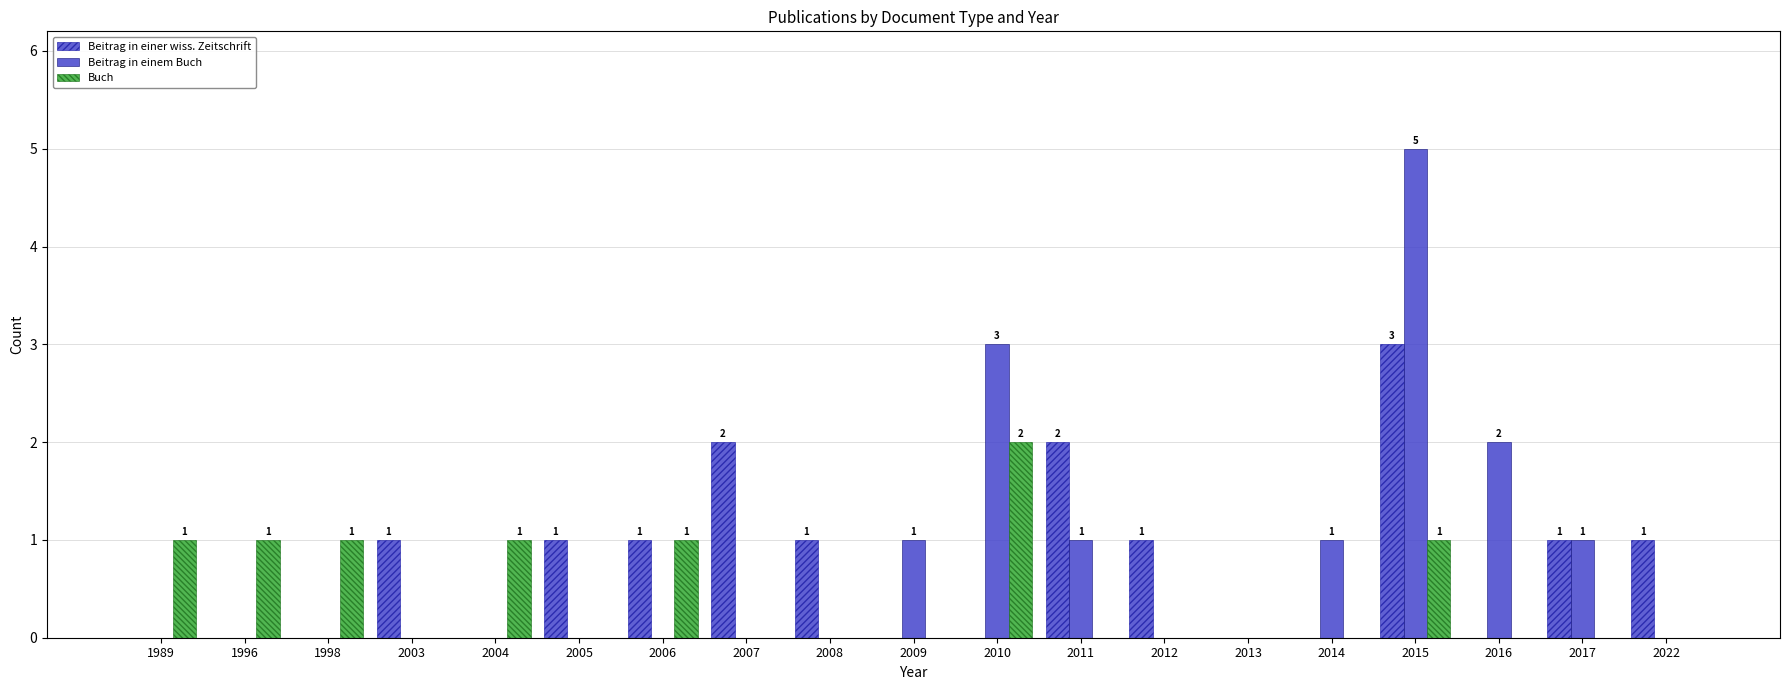

How many data points does each series have?

19